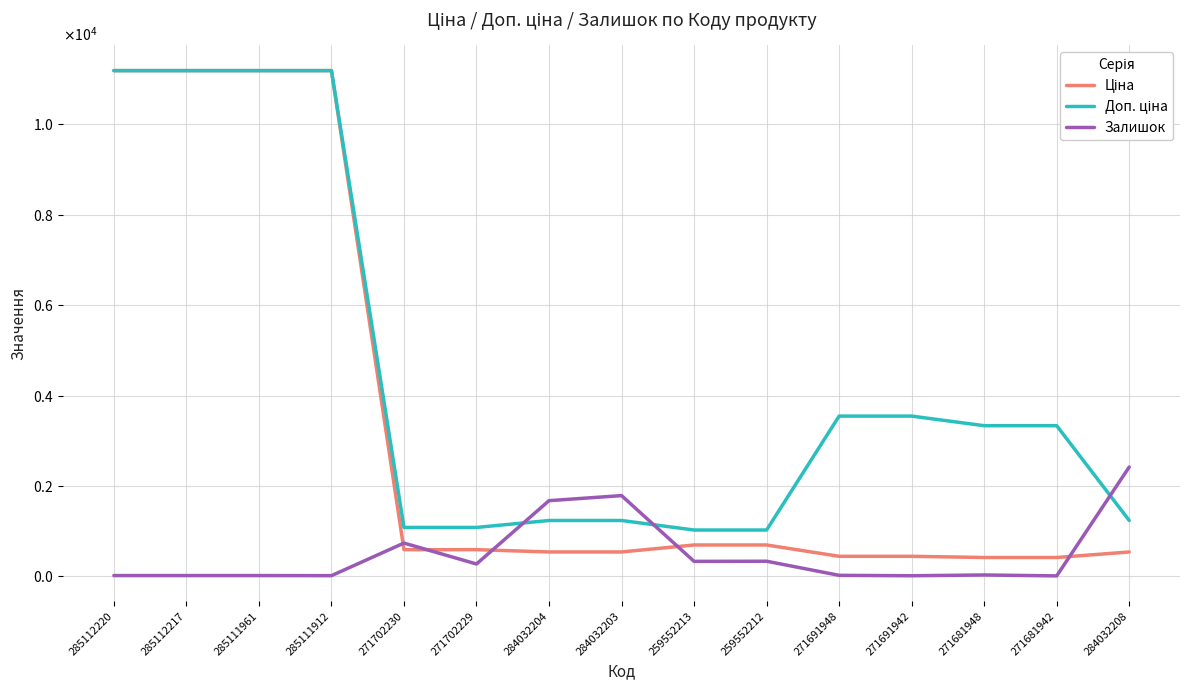

Does the chart display data point markers on the line(s)?

No